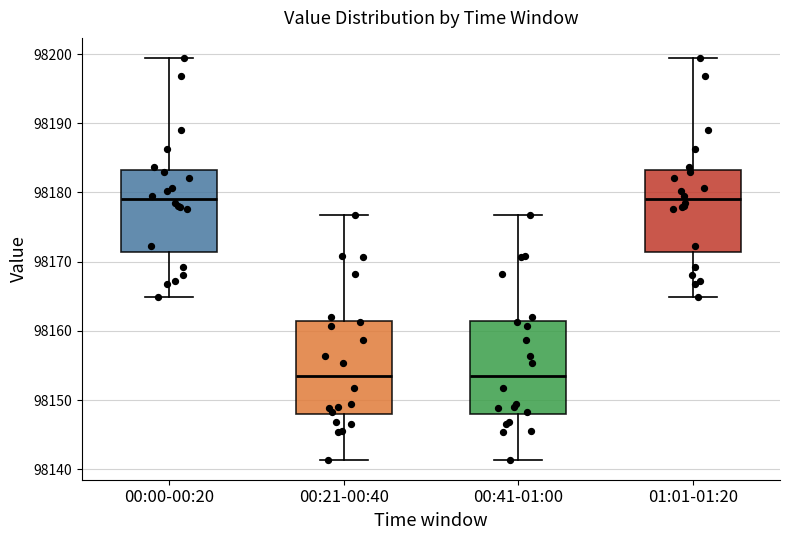

Where is the upper edge of the box for 00:00-00:20 on the y-axis? The values are not printed on the chart, so give them approximately, as read against the axis.

98183